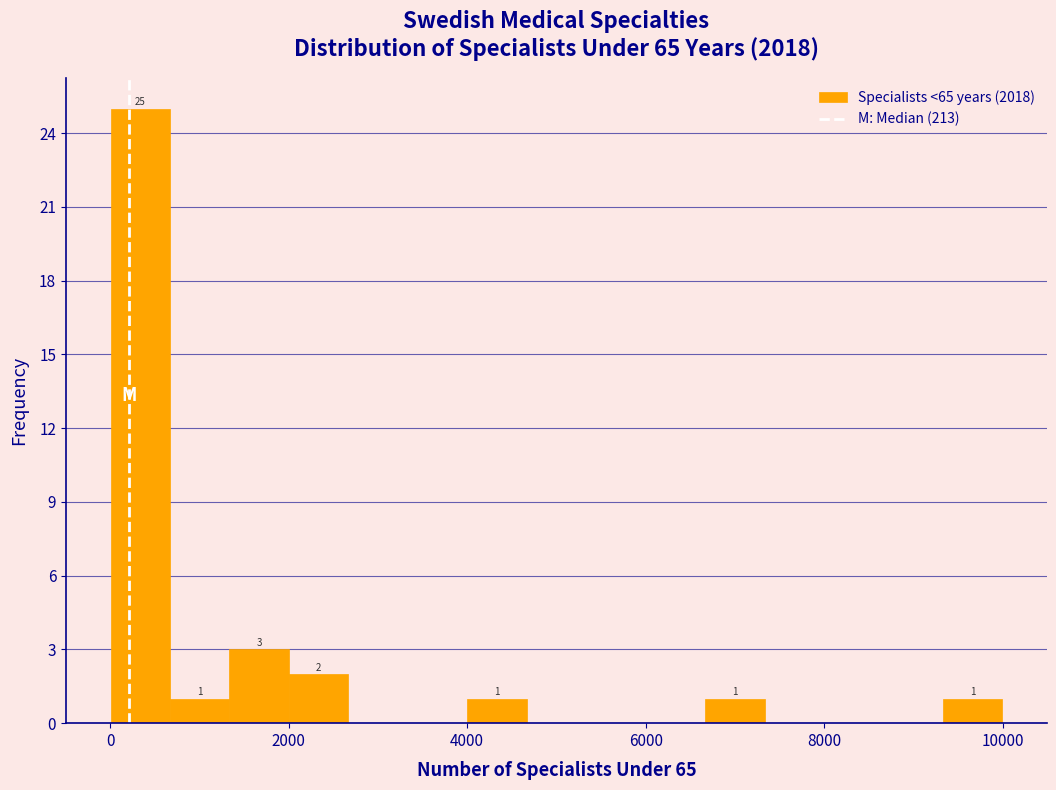

Around what value on the x-axis is the tallest bar? Give the approximate position of its centre, as read against the axis.

400